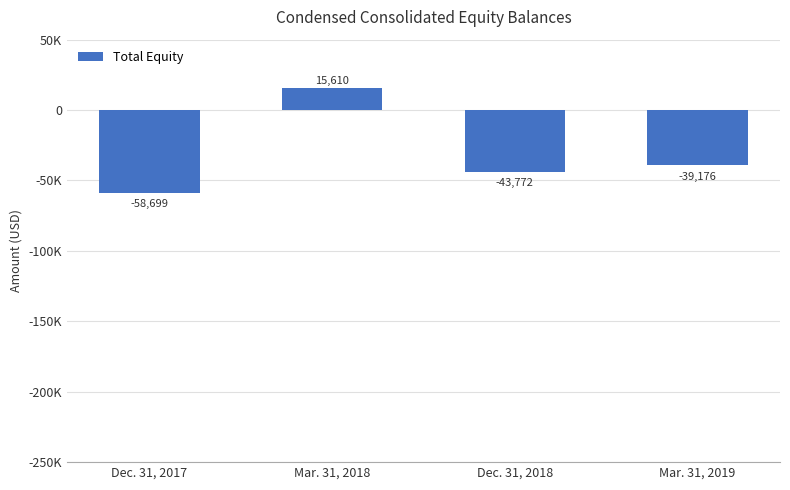

The value at Mar. 31, 2019 is -39176. True or false?

True